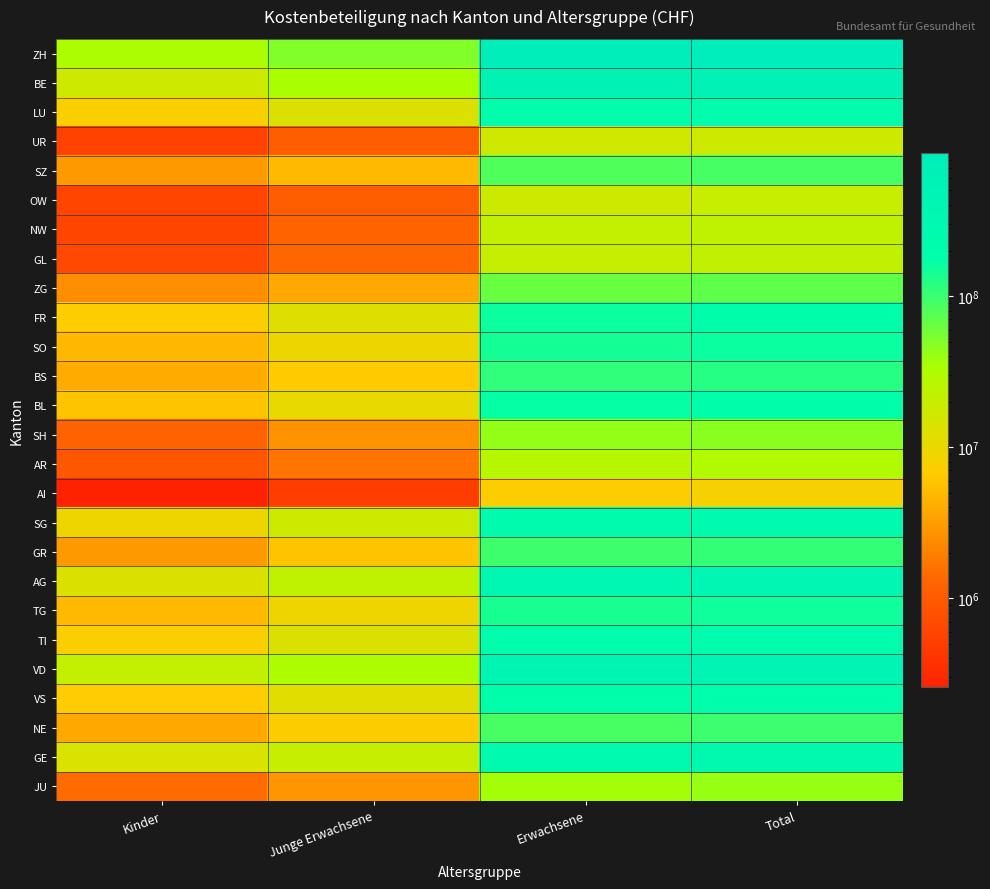

Which has a higher value, Junge Erwachsene or Total?

Total